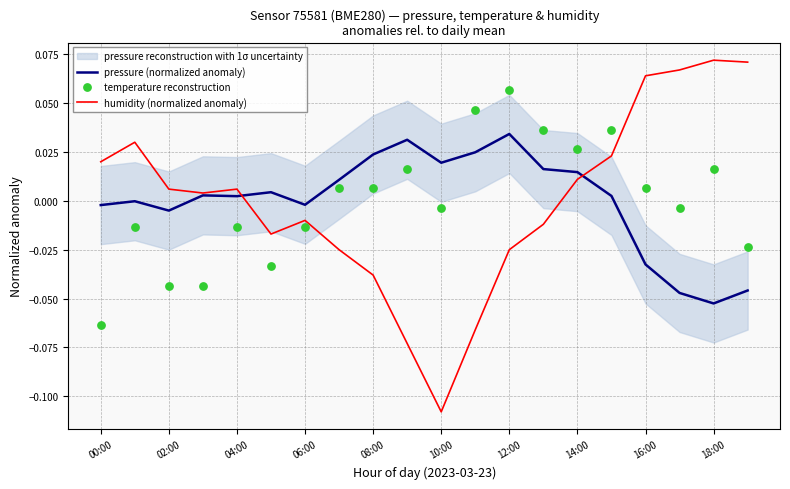

Which series has the largest Y range (max minus min)?

humidity (normalized anomaly)